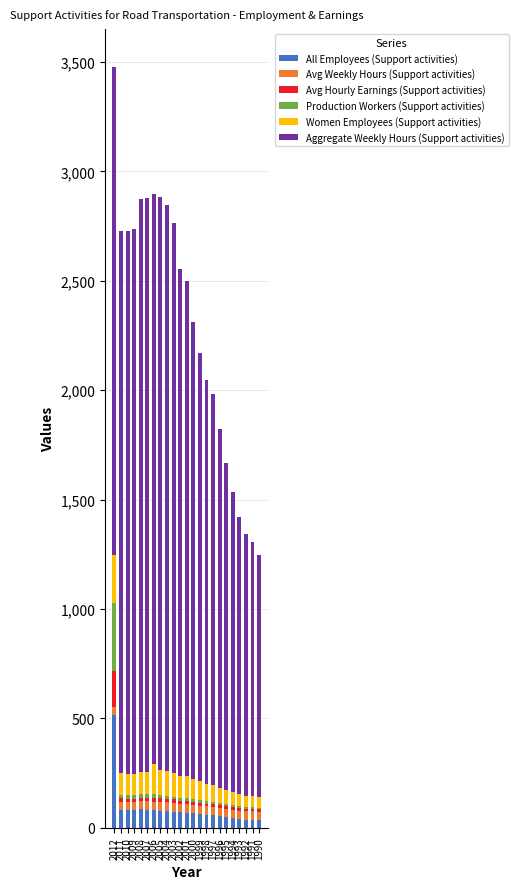

What is the total value across all series at 1991?

1304.4